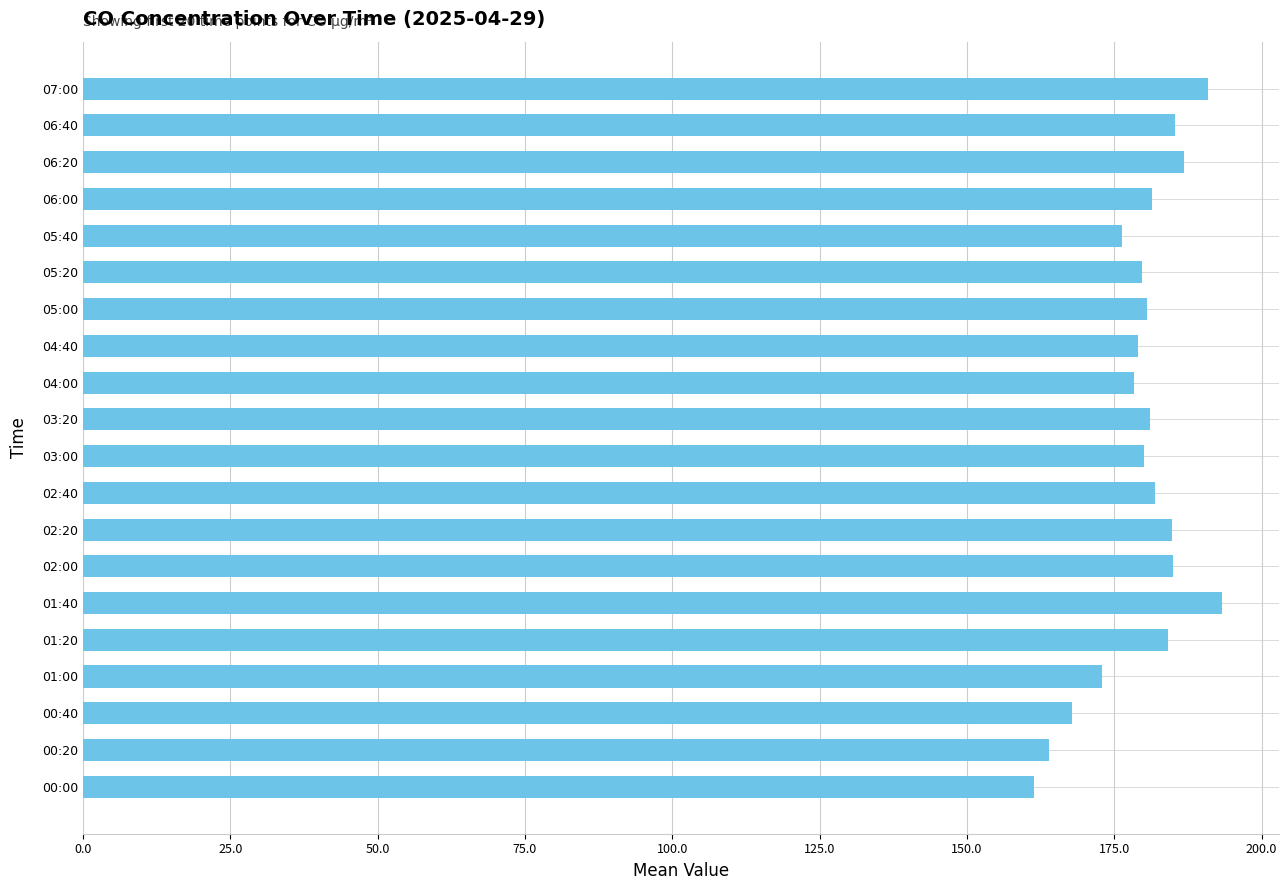

What is the greatest value displayed?

193.3